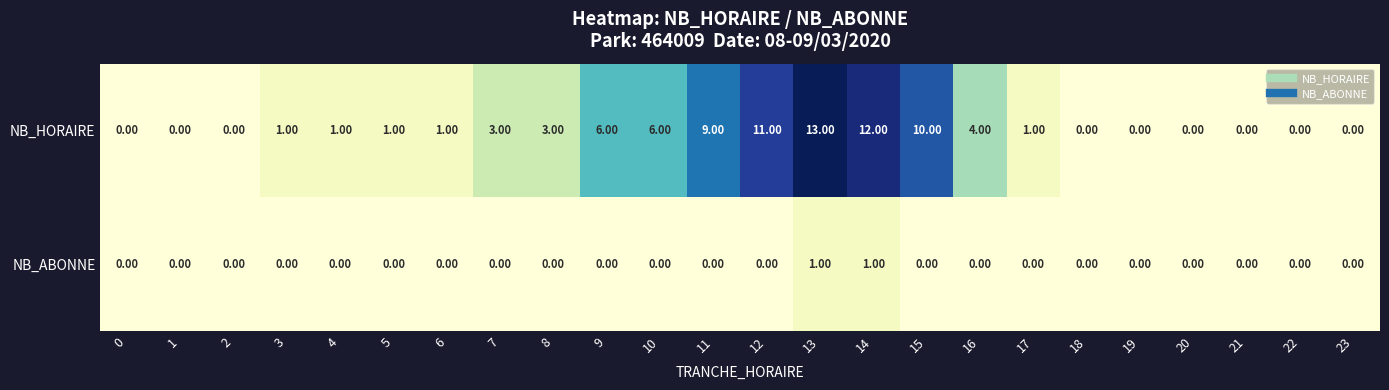

Between 3 and 15, which series saw the biggest shift?

NB_HORAIRE